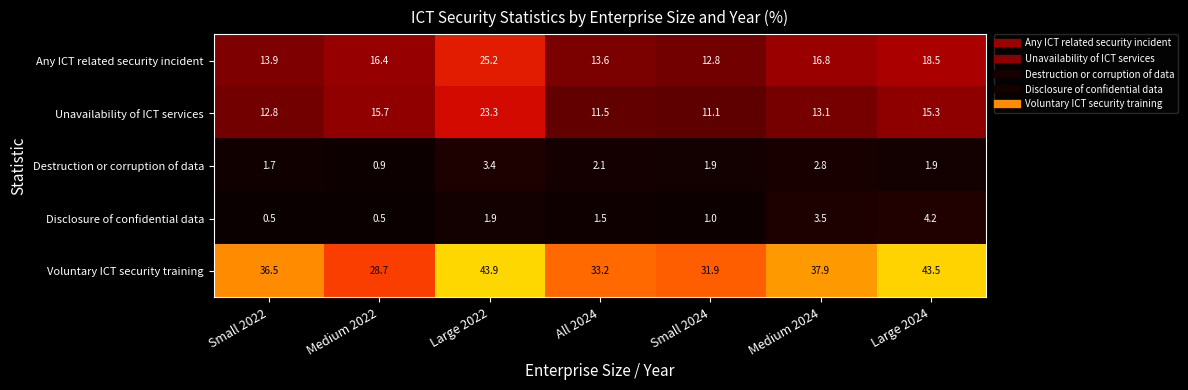

What is the maximum value shown in the chart?

43.9